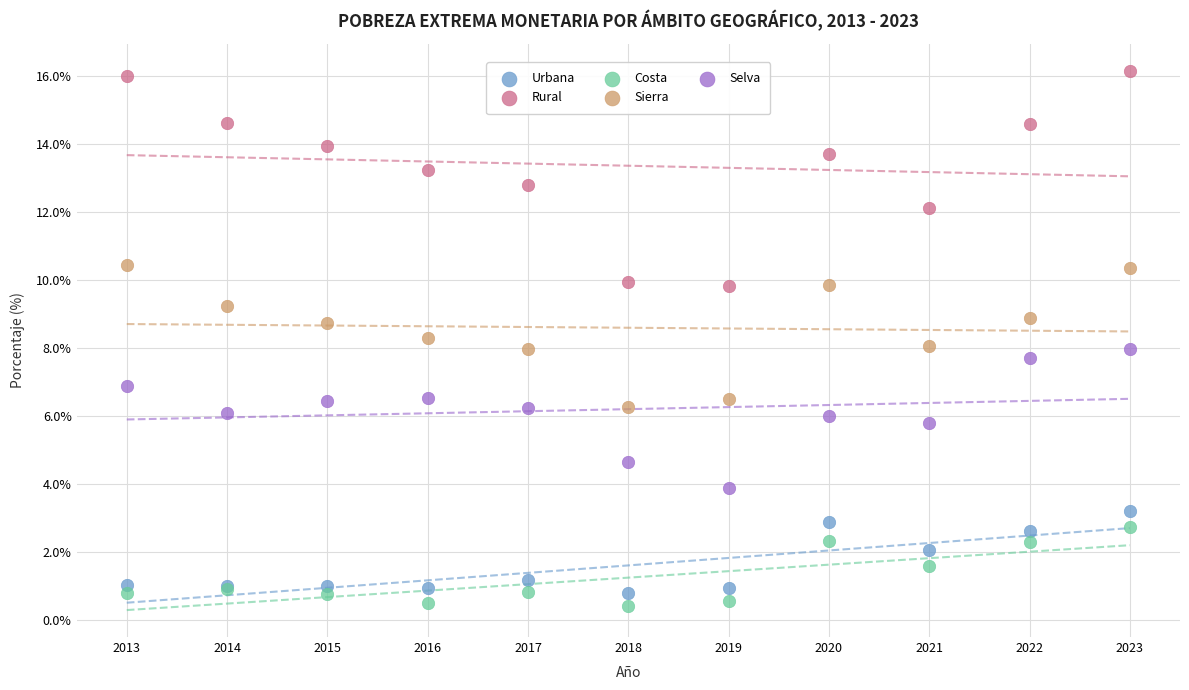

Which series reaches the minimum Y coordinate?

Costa